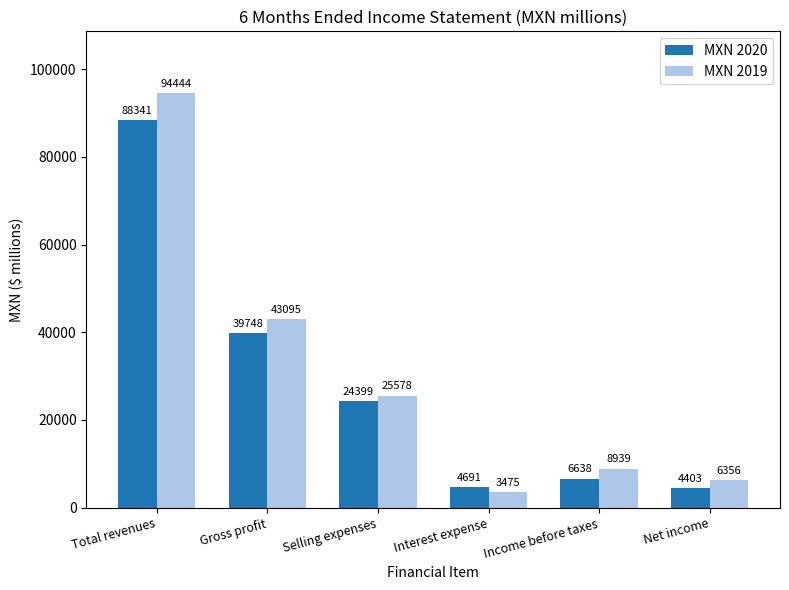

At how many categories does at least one series exceed 4276?

6